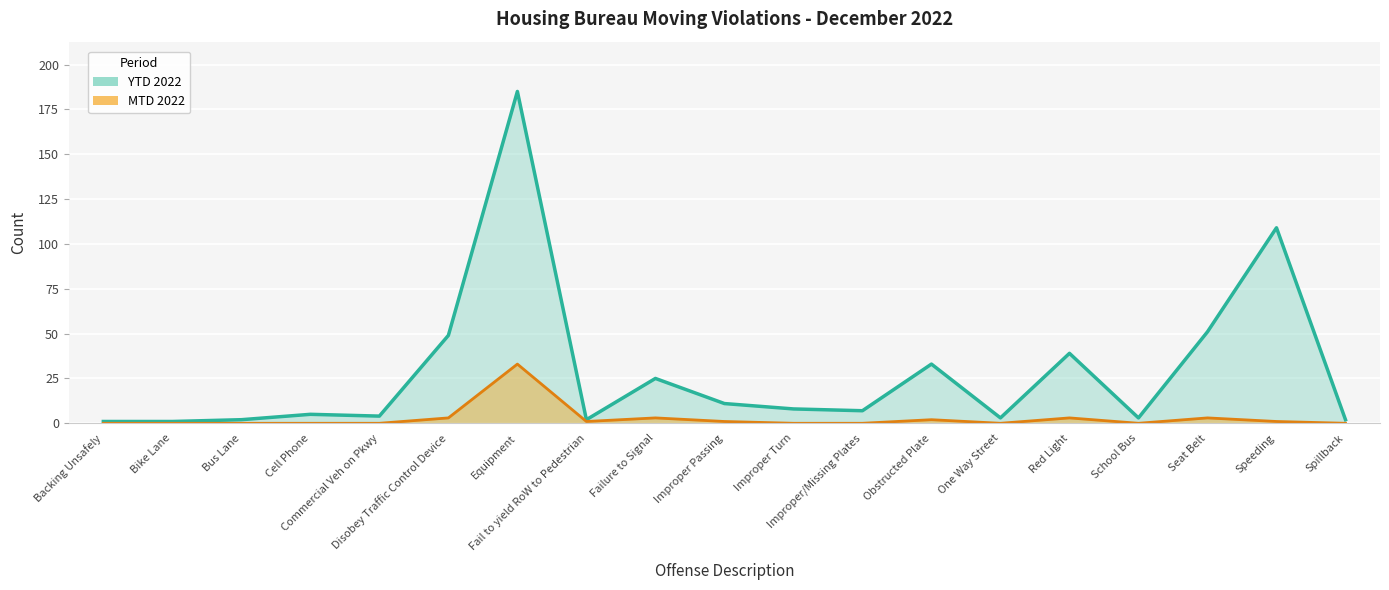

Where is MTD 2022 nearest to the value 16?

Disobey Traffic Control Device